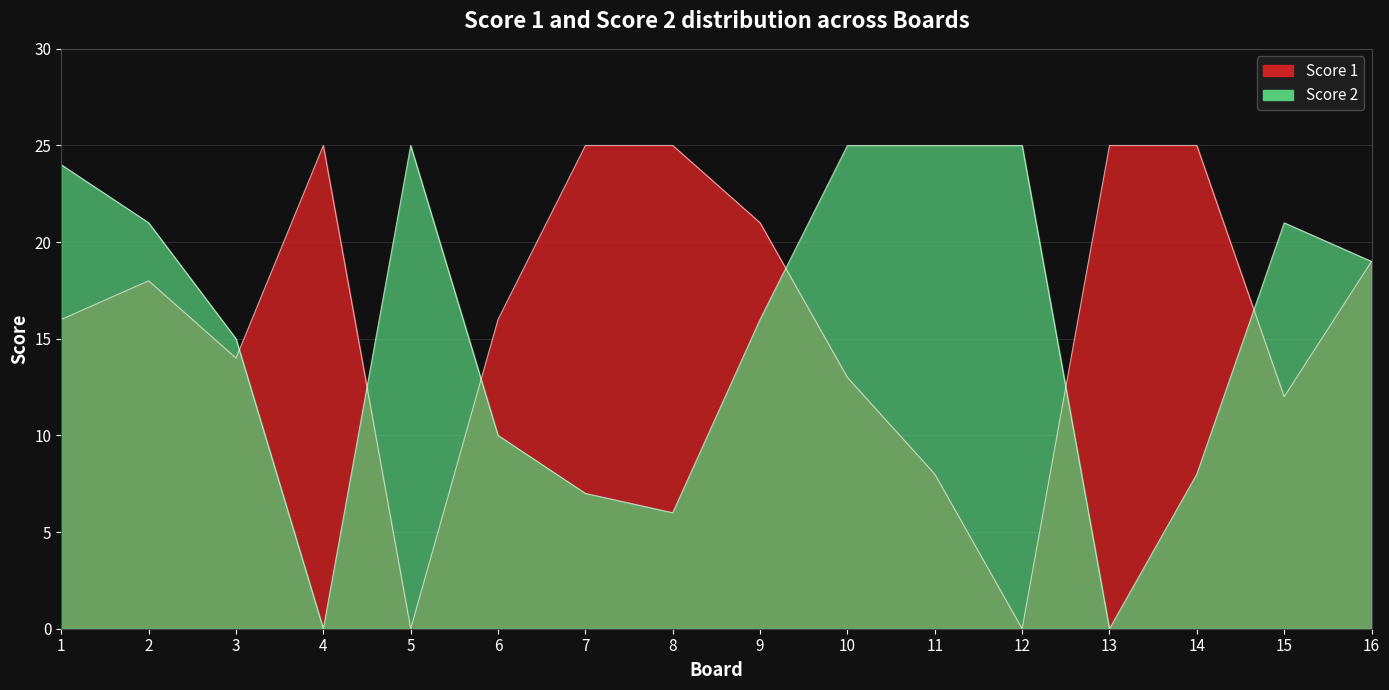

In Score 2, how many points are lower than both neighbors (excluding endpoints)?

3